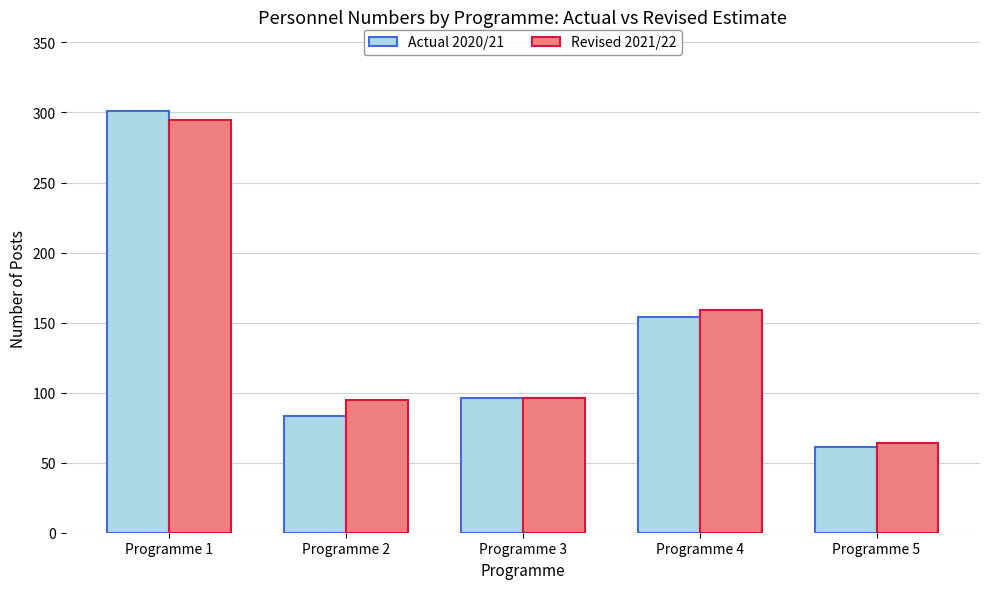

What is the highest value of the Actual 2020/21 series?

301.0